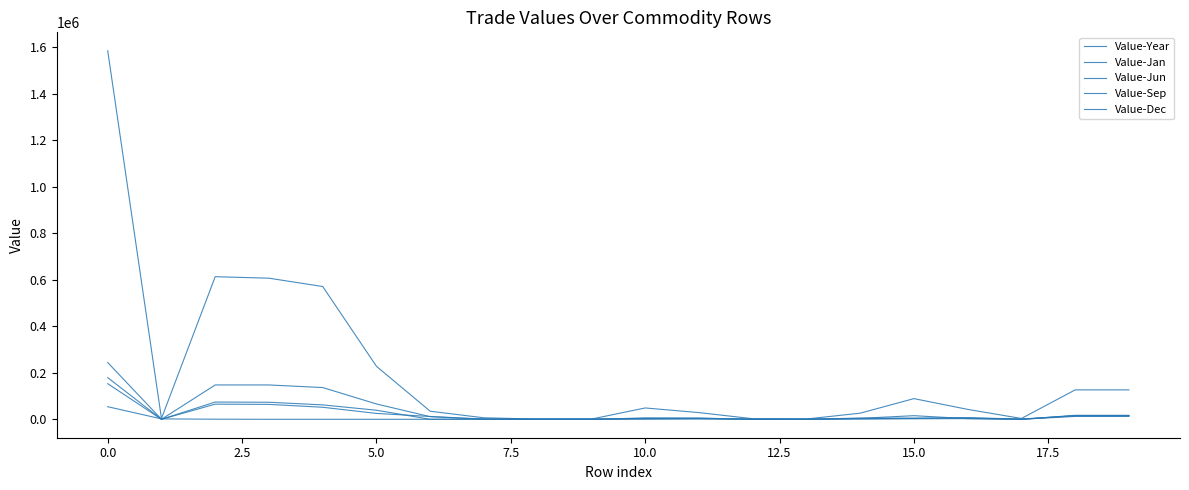

How many lines are shown in the chart?

5